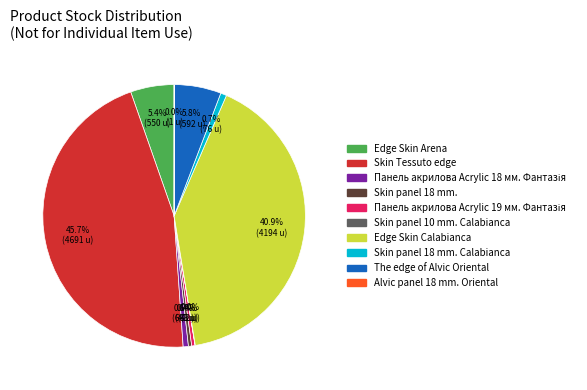

Does any single category account for the majority?

No